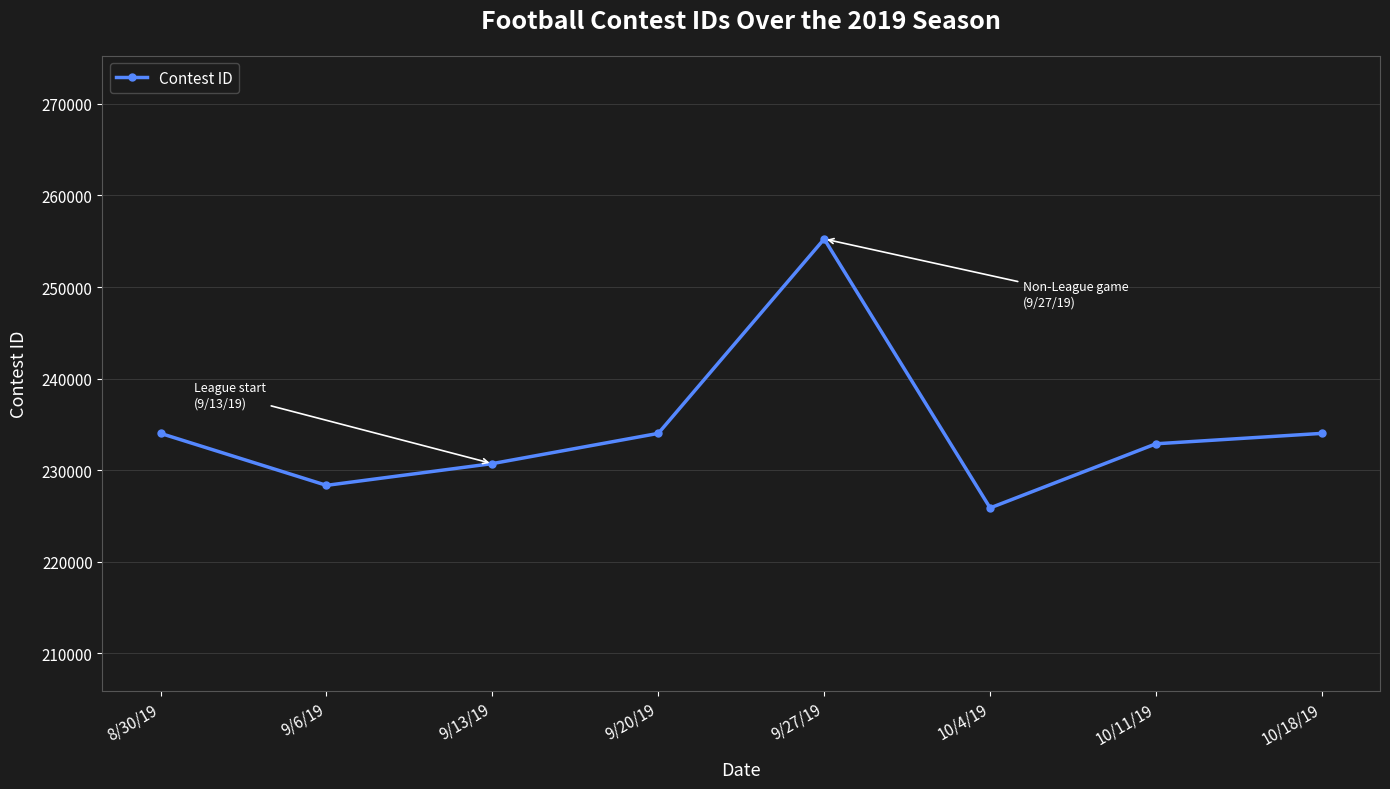

At which category does the data reach its first local peak?

9/27/19